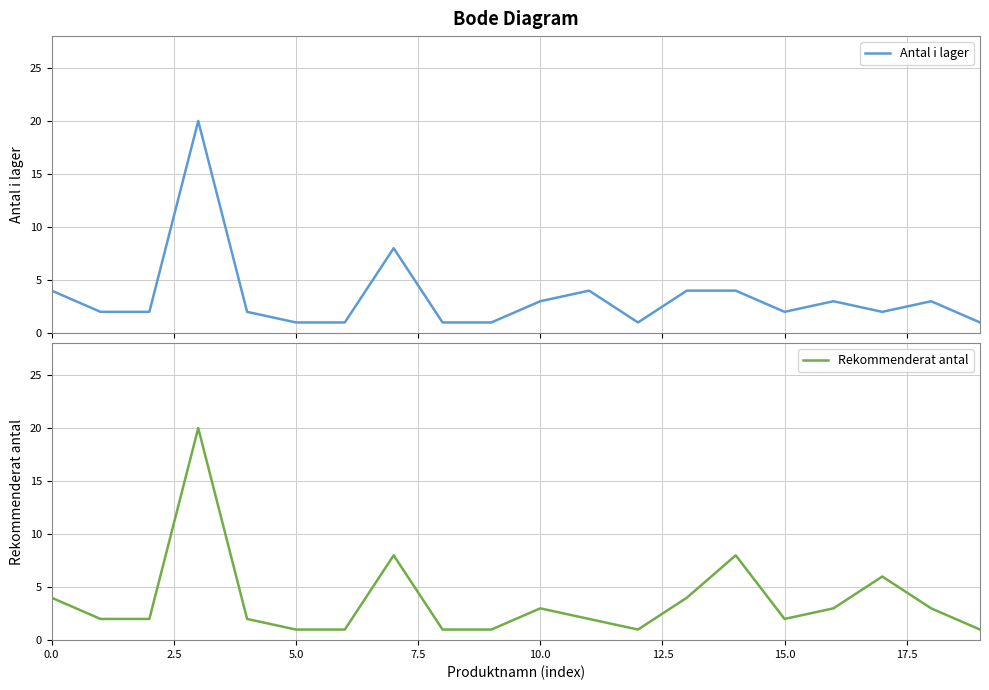

Is the value of Antal i lager at 15.0 greater than the value of Rekommenderat antal at 2.5?

No